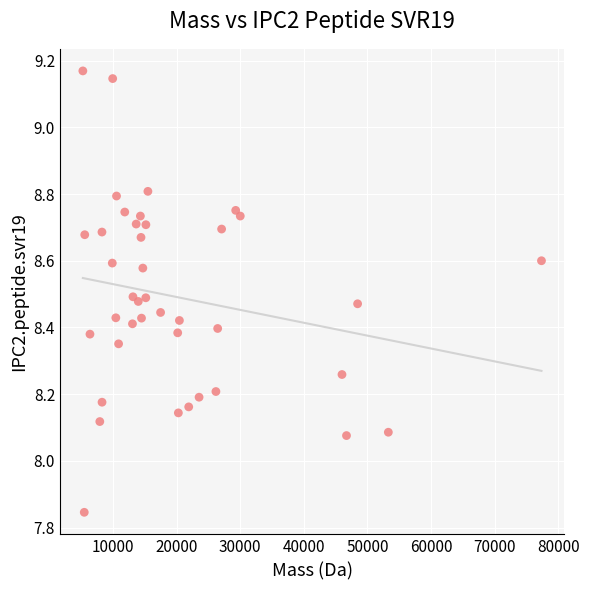

What is the range of X values (max minus min)?

72098.1